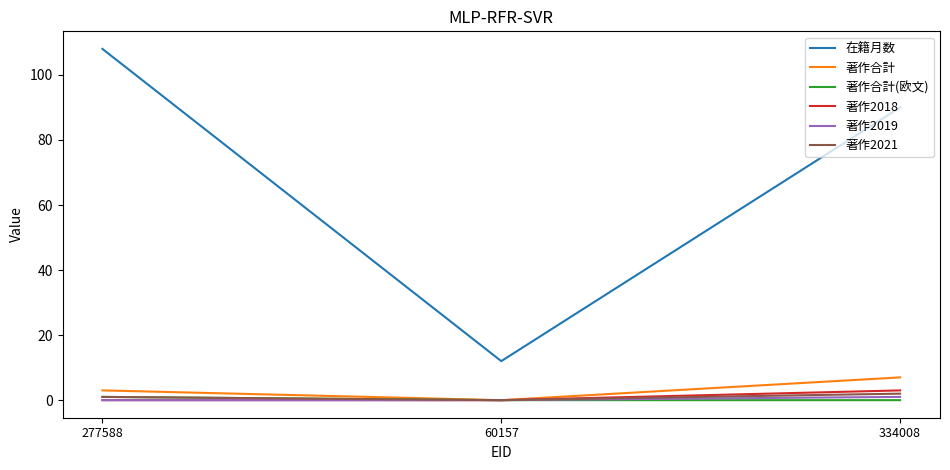

Reading left to right, transcribe all the data shown in this chart.

在籍月数: 108	12	90
著作合計: 3	0	7
著作合計(欧文): 1	0	0
著作2018: 0	0	3
著作2019: 0	0	1
著作2021: 1	0	2